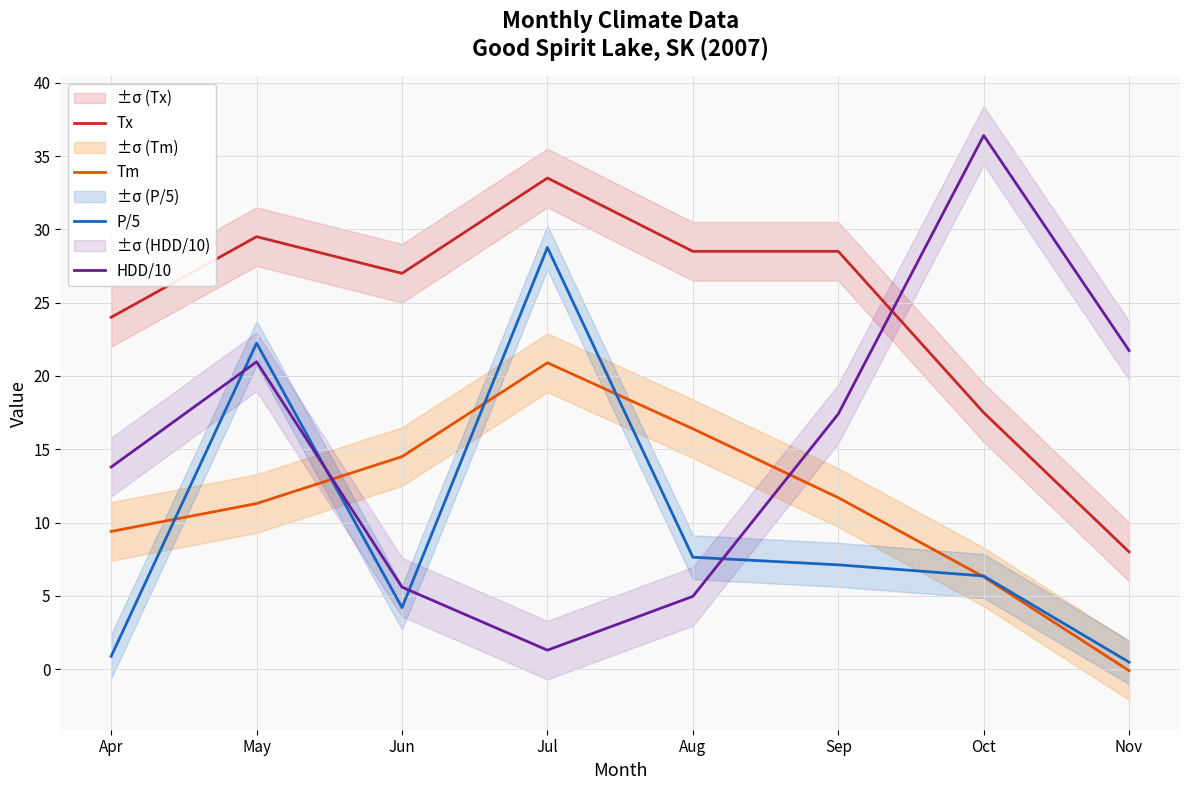

Is the value of Tm at May greater than the value of Tx at Sep?

No